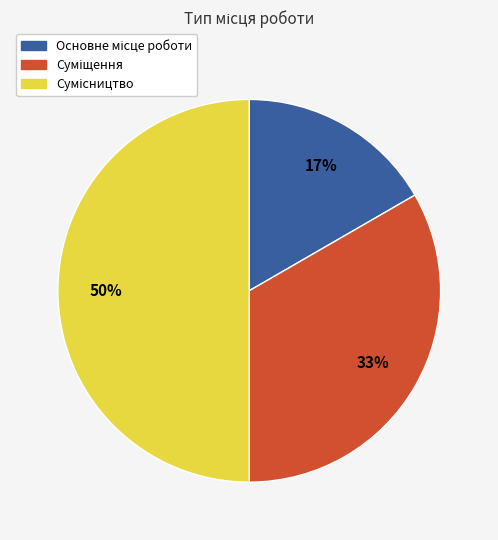

To the nearest percent, what is the average slice percentage?

33%